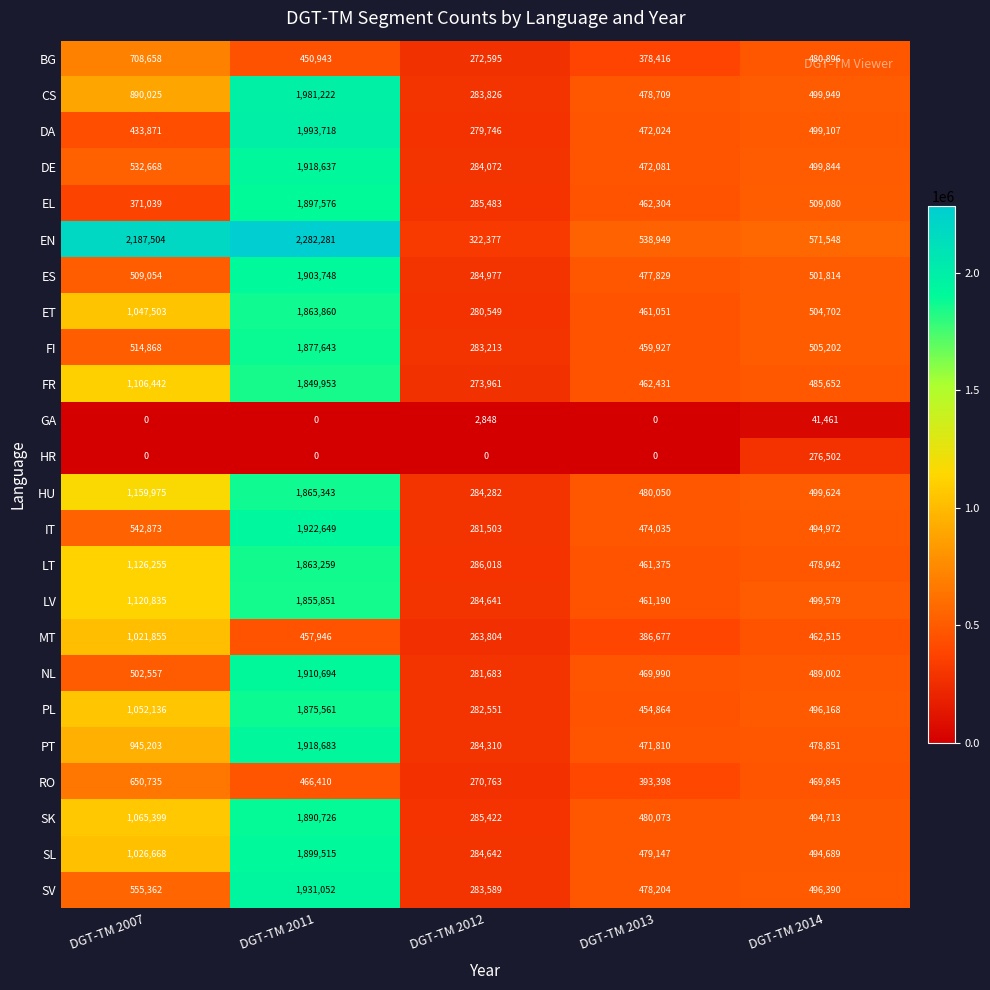

Which series has the largest total across all categories?

EN